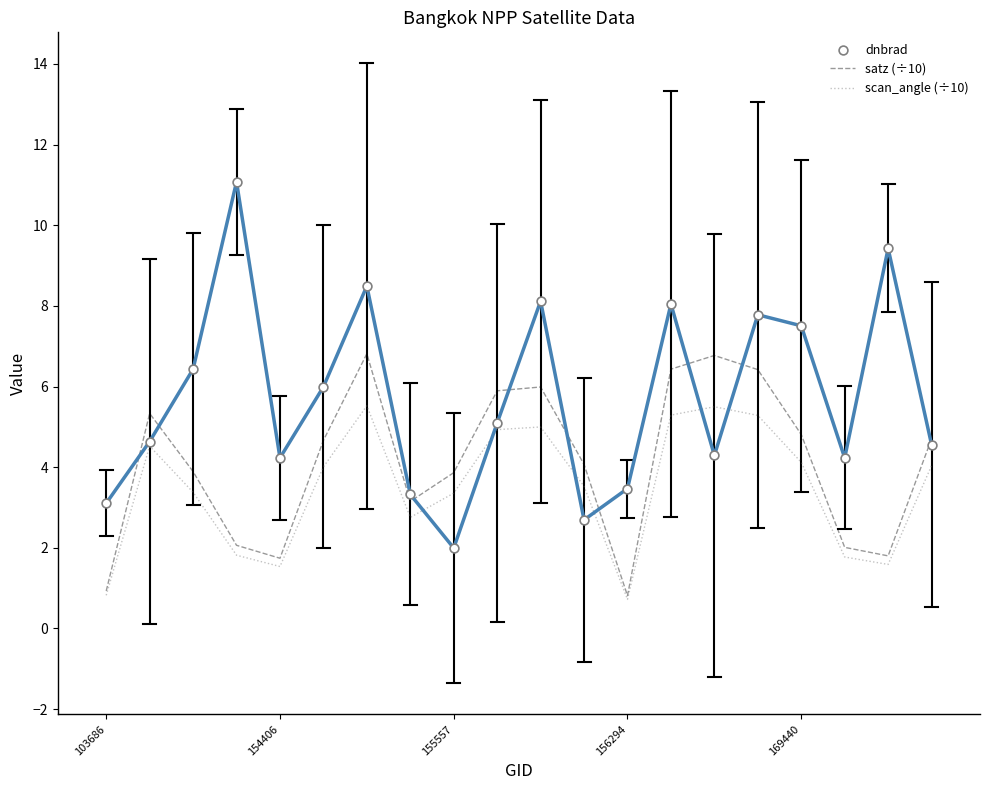

What are all the series names shown in the legend?

satz (÷10), scan_angle (÷10), dnbrad